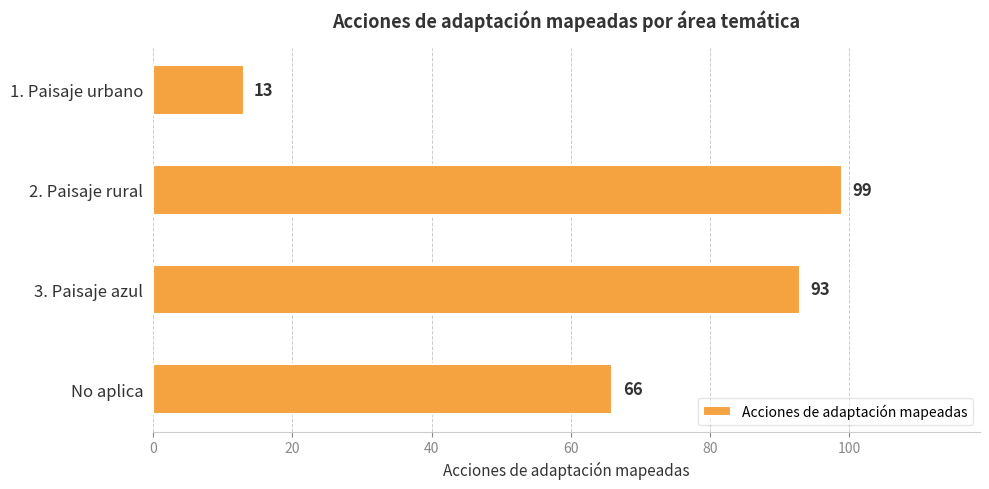

Approximately how many times larger is the value at 2. Paisaje rural compared to No aplica?

1.5